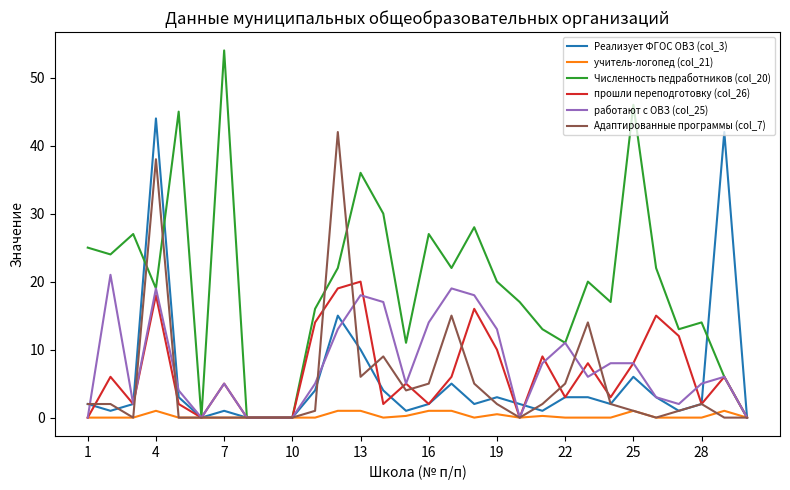

What is the greatest value displayed?

54.0